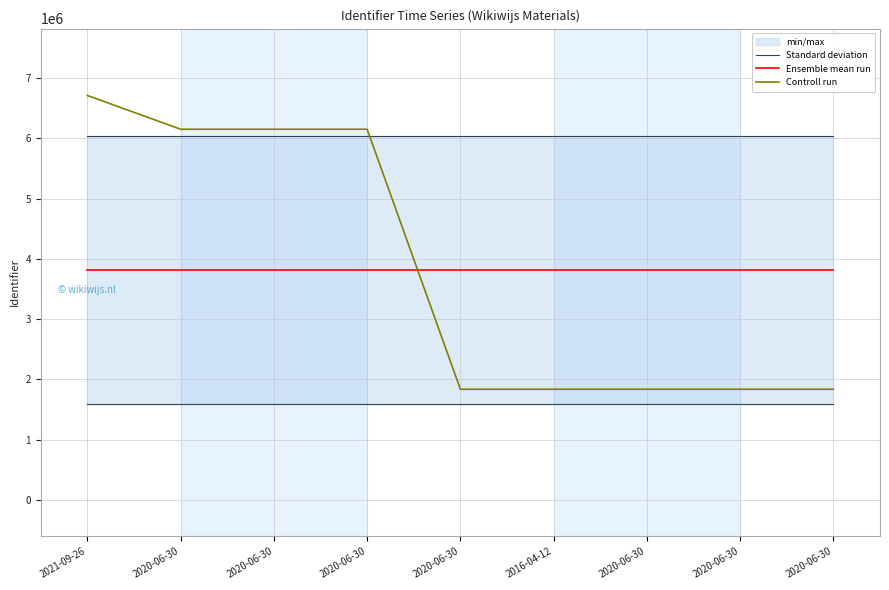

At which category does Controll run reach its first local peak?

2020-06-30